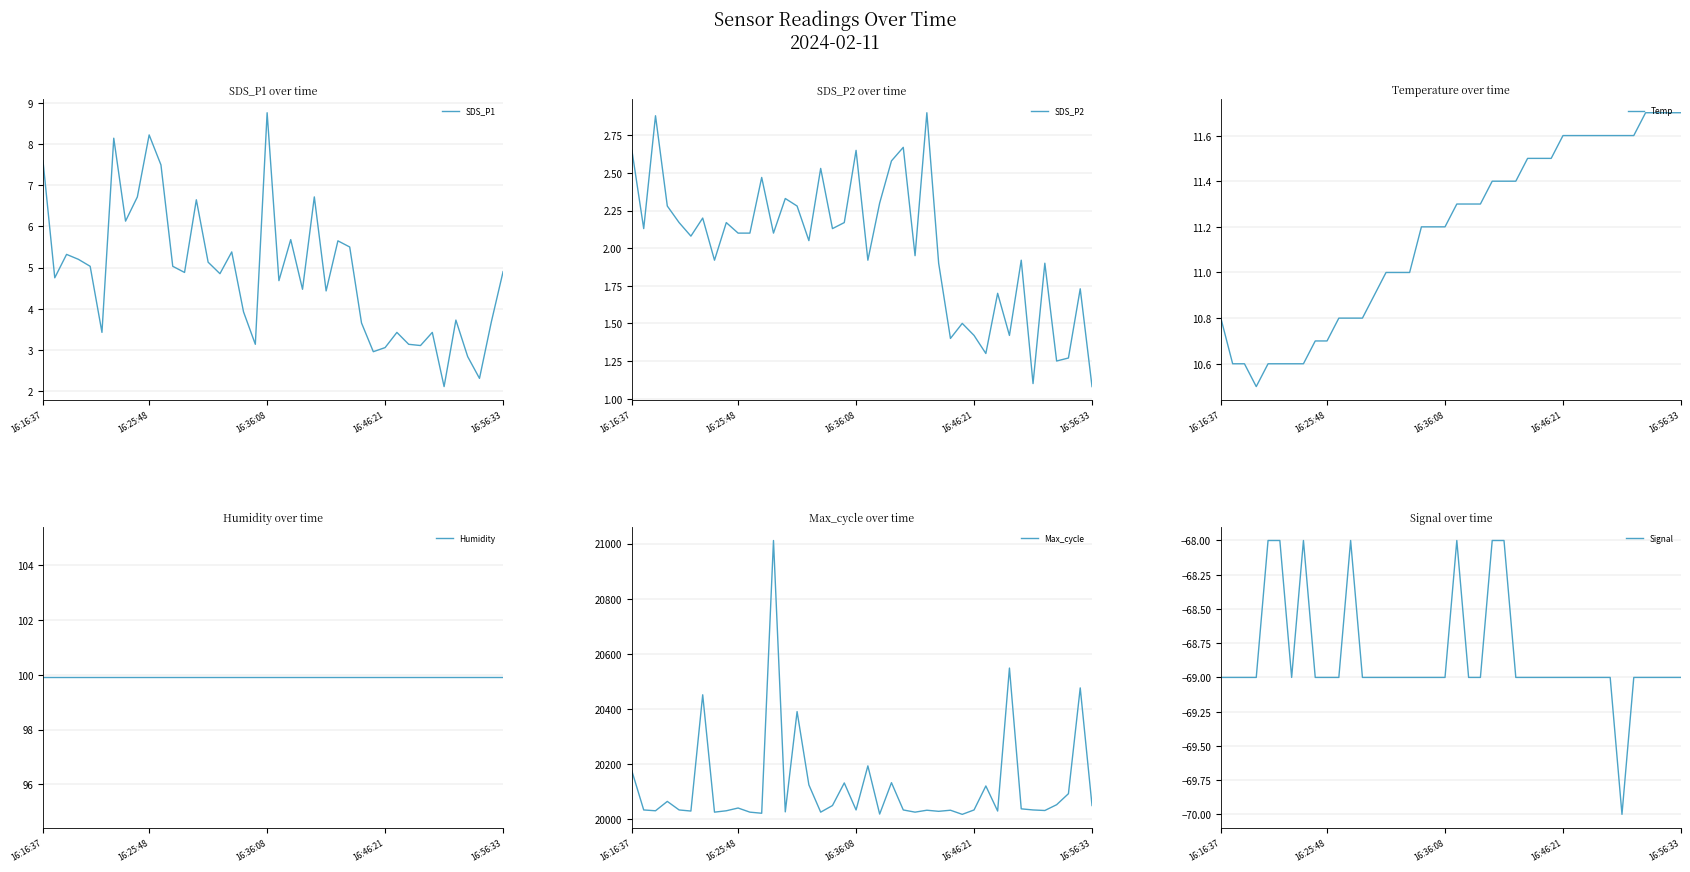

The Signal series shows -31.6 at 16. True or false?

False